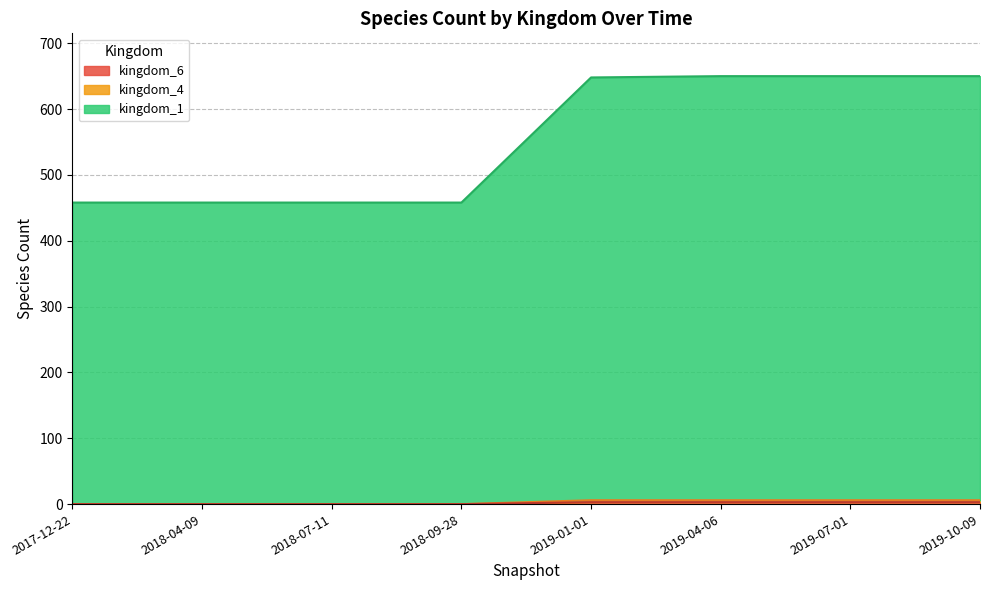

What are all the series names shown in the legend?

kingdom_1, kingdom_4, kingdom_6